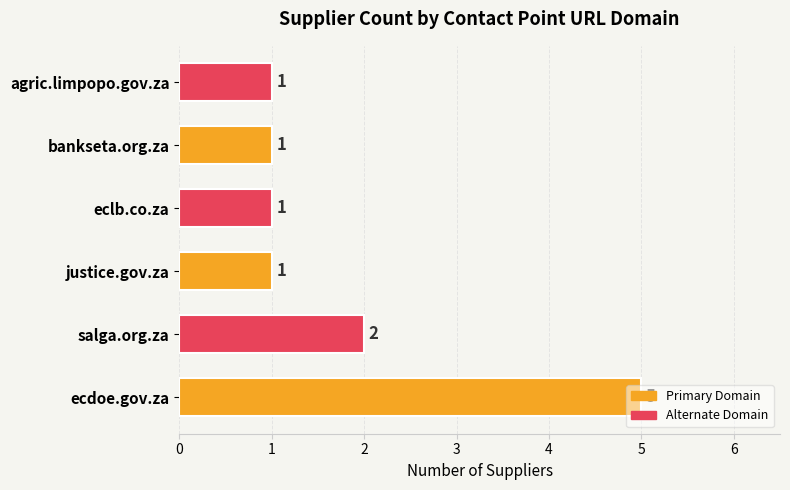

How many bars are there in total?

6